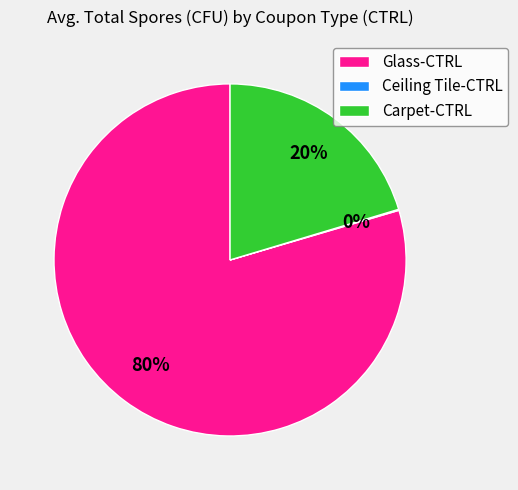

Which category accounts for the majority?

Glass-CTRL